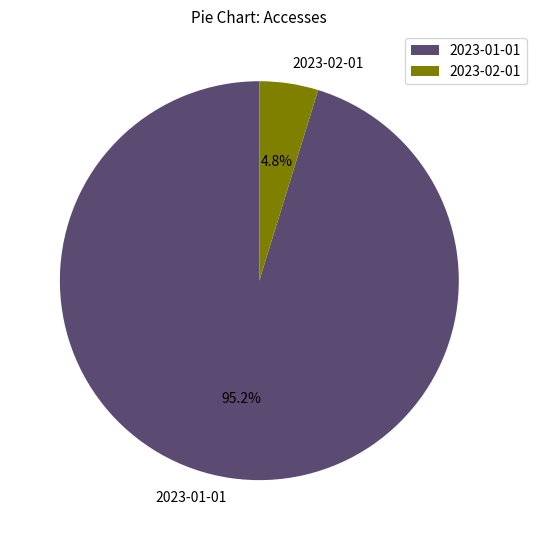

Count the number of slices in the pie.

2